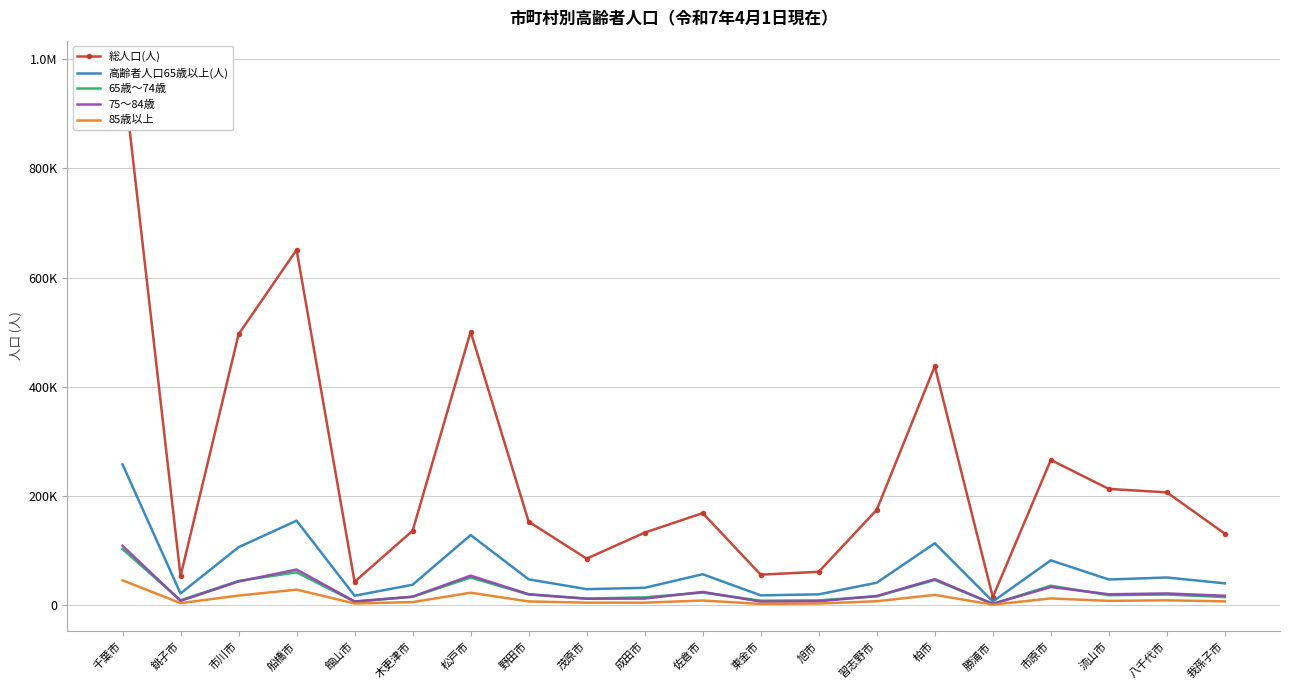

True or false: 75～84歳 has a value of 83411 at 松戸市.

False